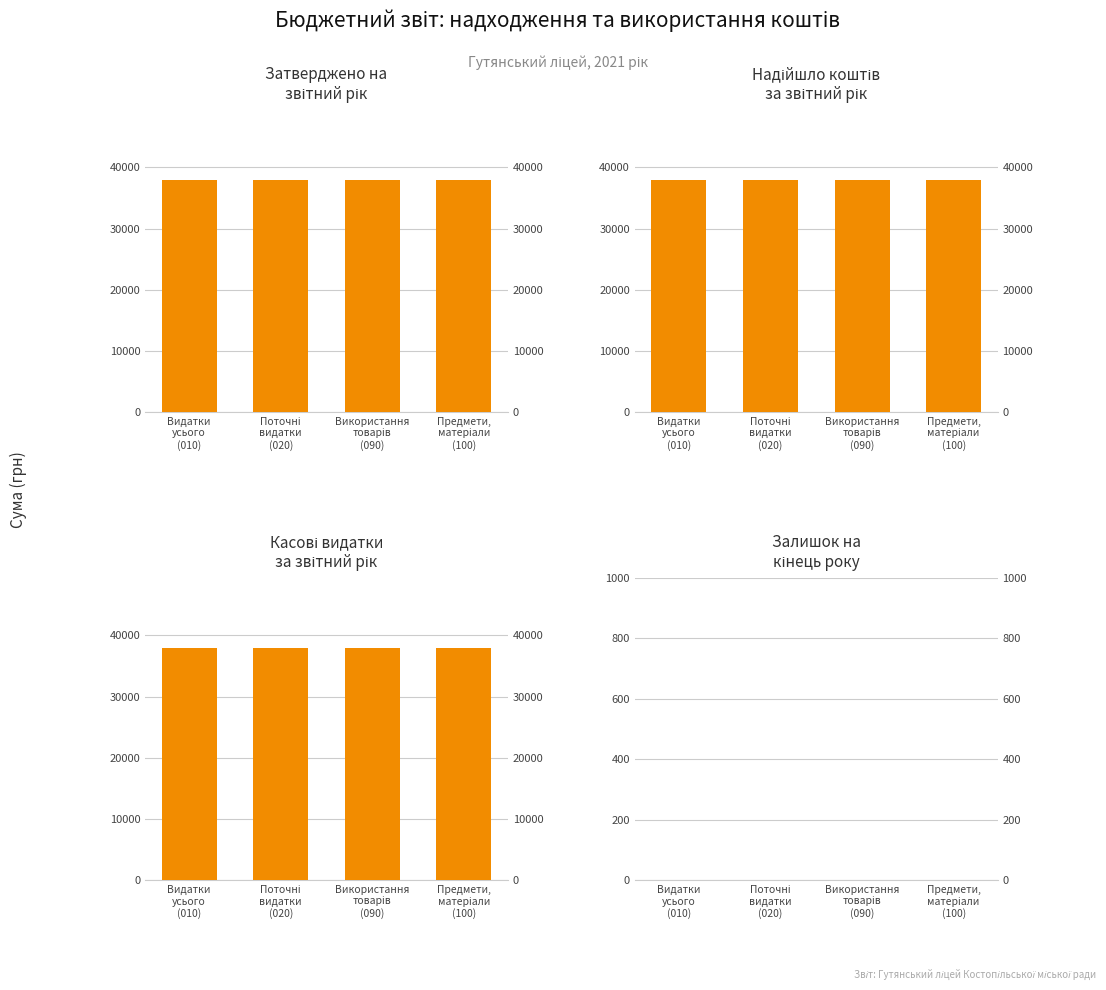

What is the total value across all series at Видатки
усього
(010)?

113996